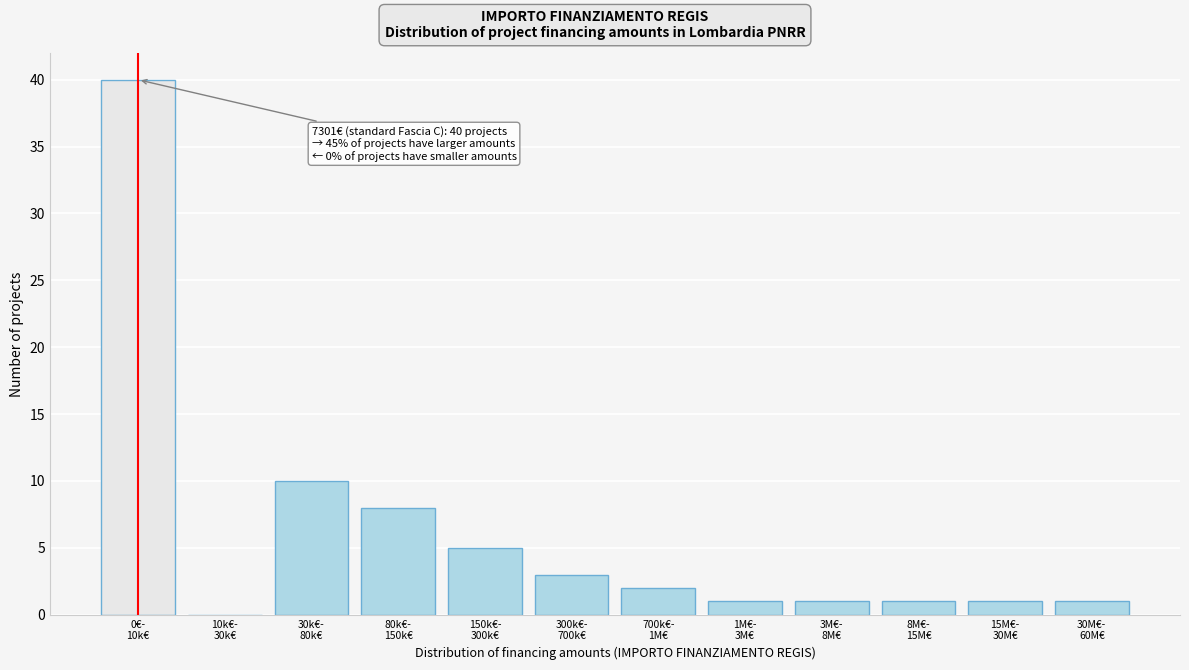

What is the greatest value displayed?

40